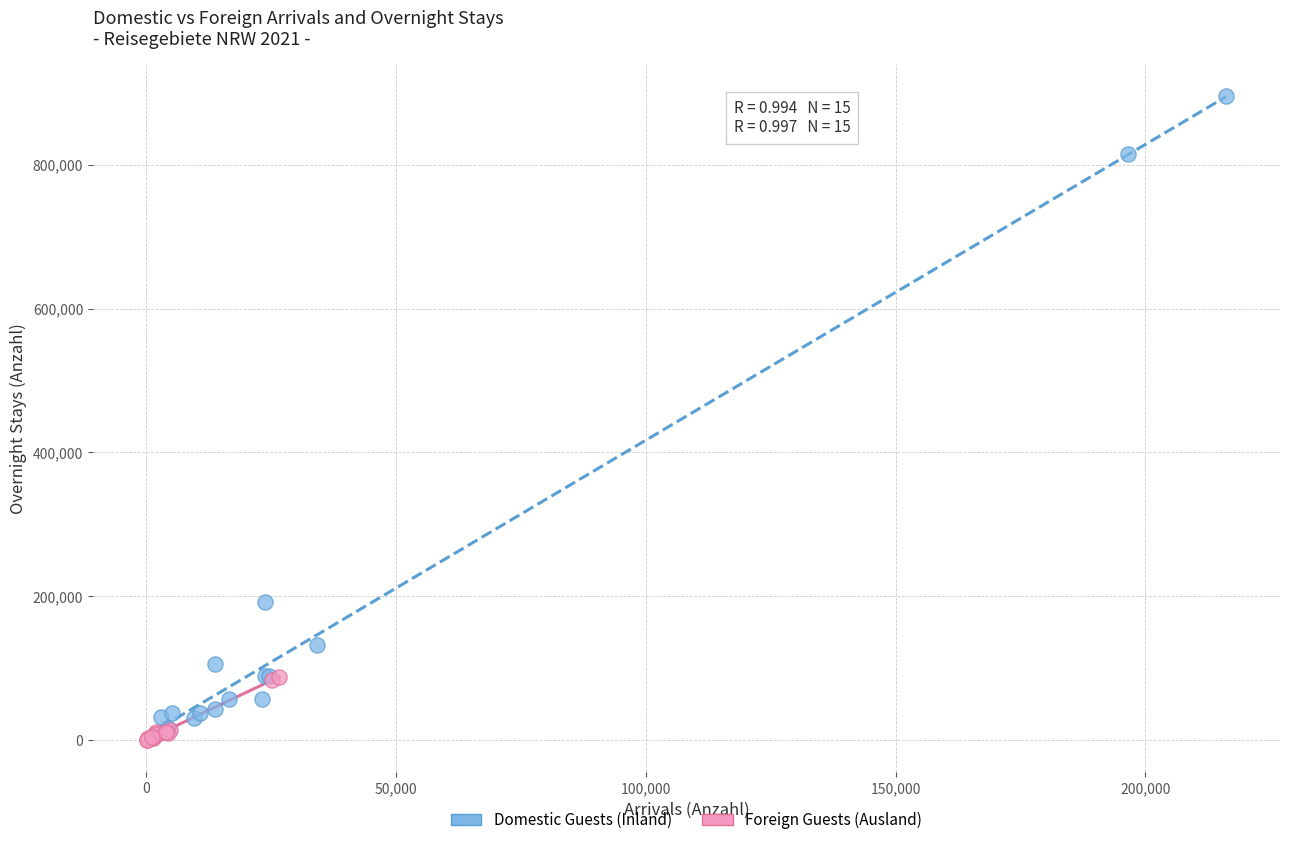

Which series reaches the maximum Y coordinate?

Domestic Guests (Inland)